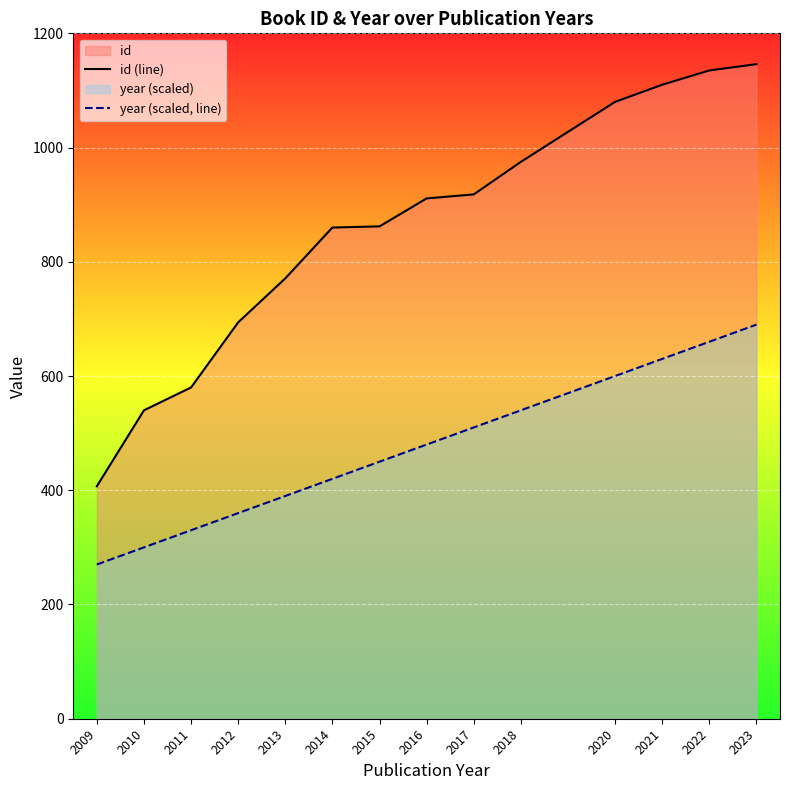

What is the approximate value of year (scaled, line) at 2020, to the nearest 10?

600